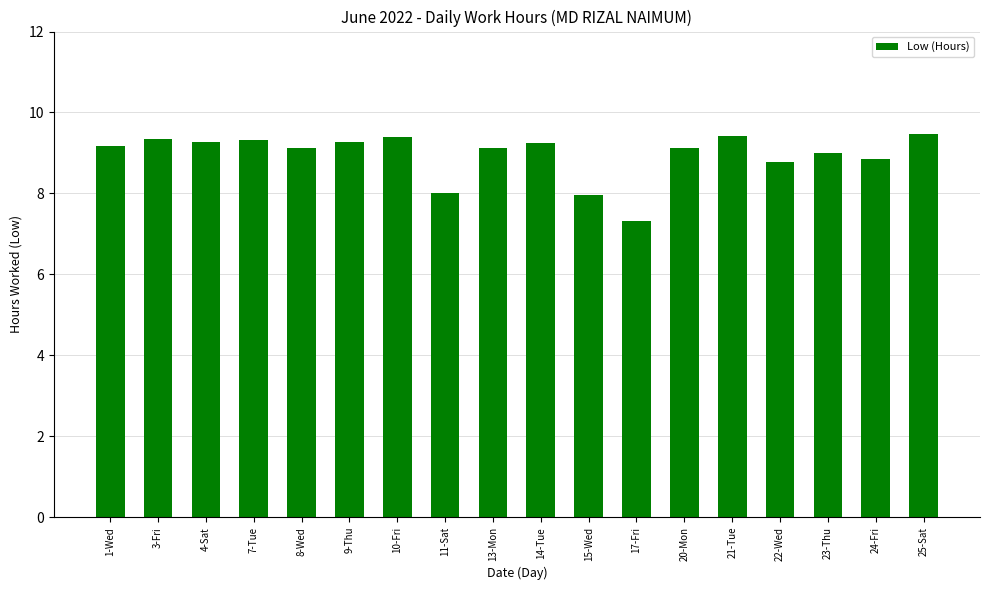

Count the number of categories in the chart.

18